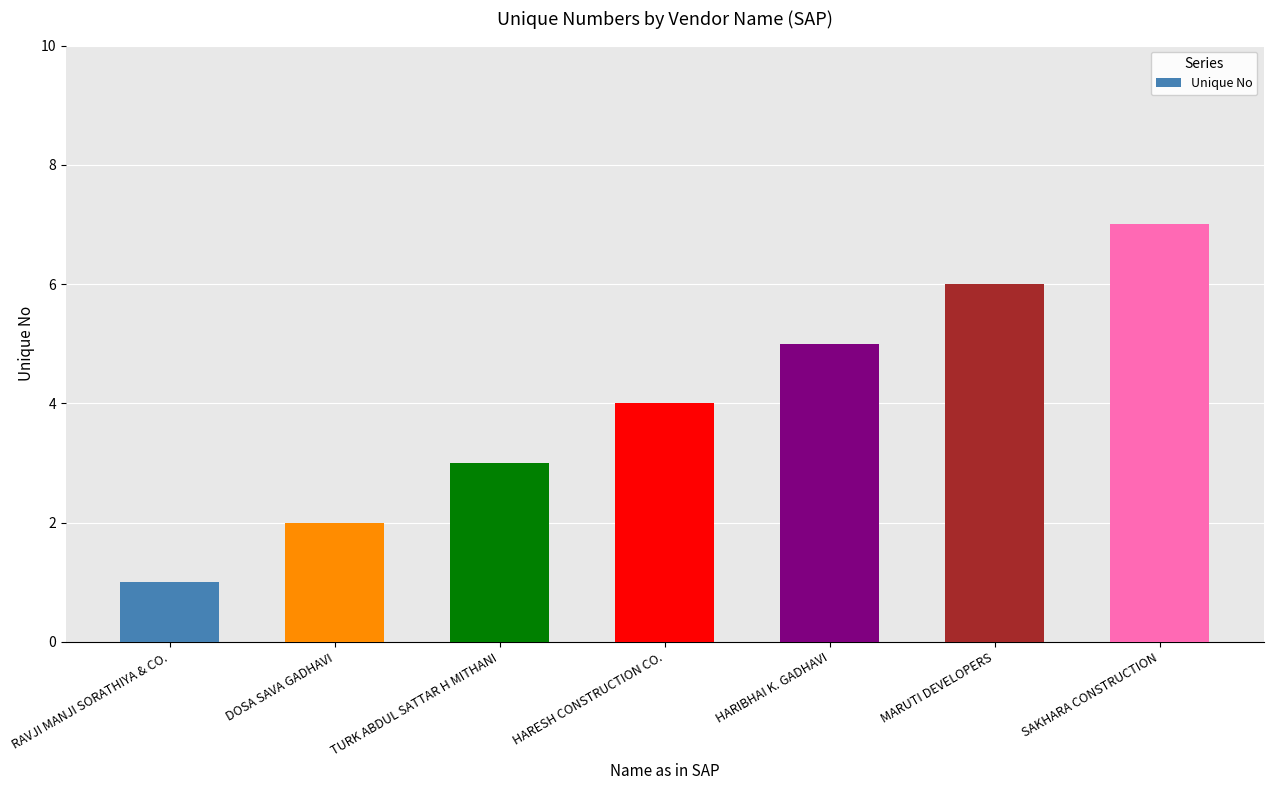

What is the average value?

4